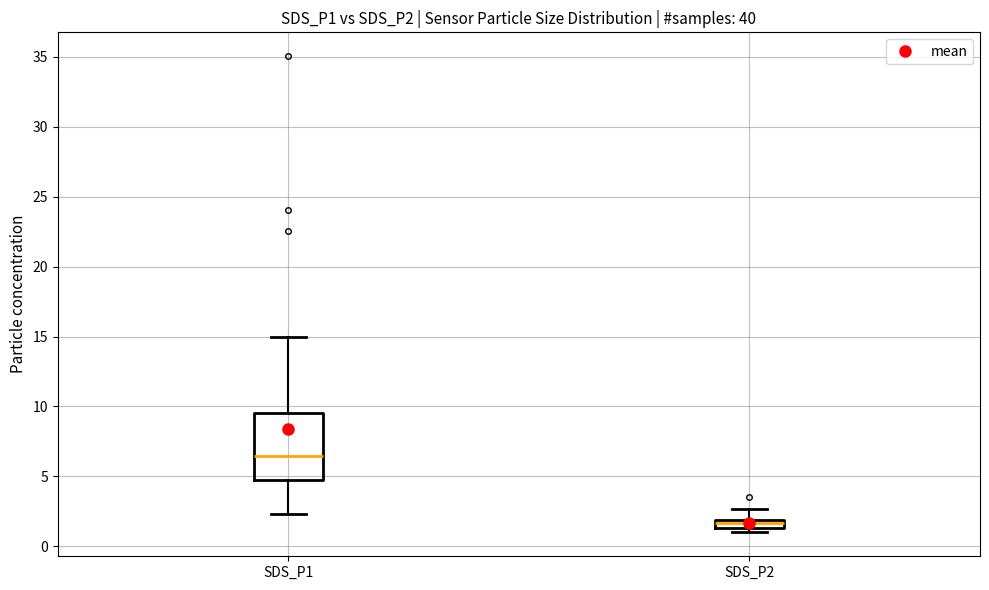

Comparing the boxes themselves (not the whiskers), which one is the tallest?

SDS_P1